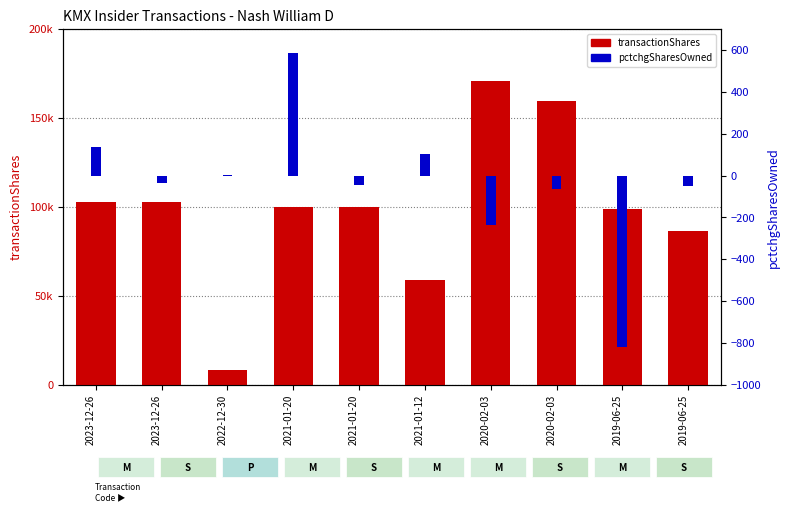

Which series has the largest total across all categories?

transactionShares